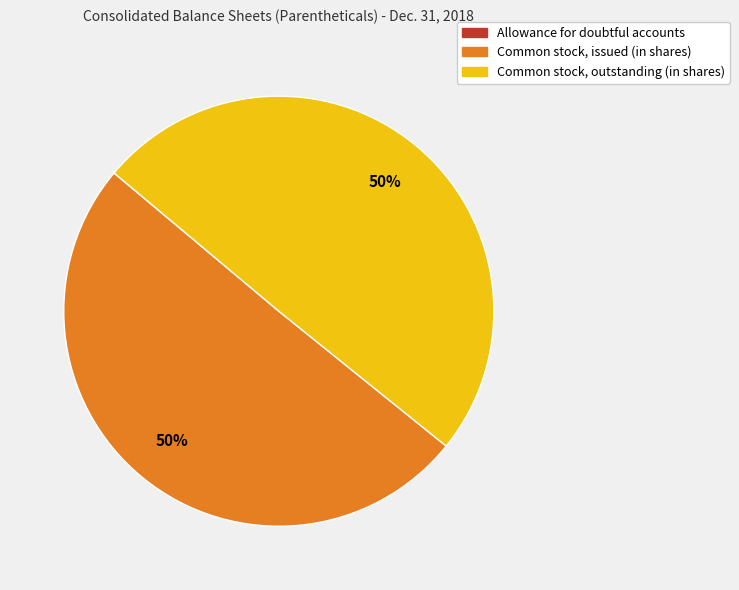

To the nearest percent, what is the average slice percentage?

33%